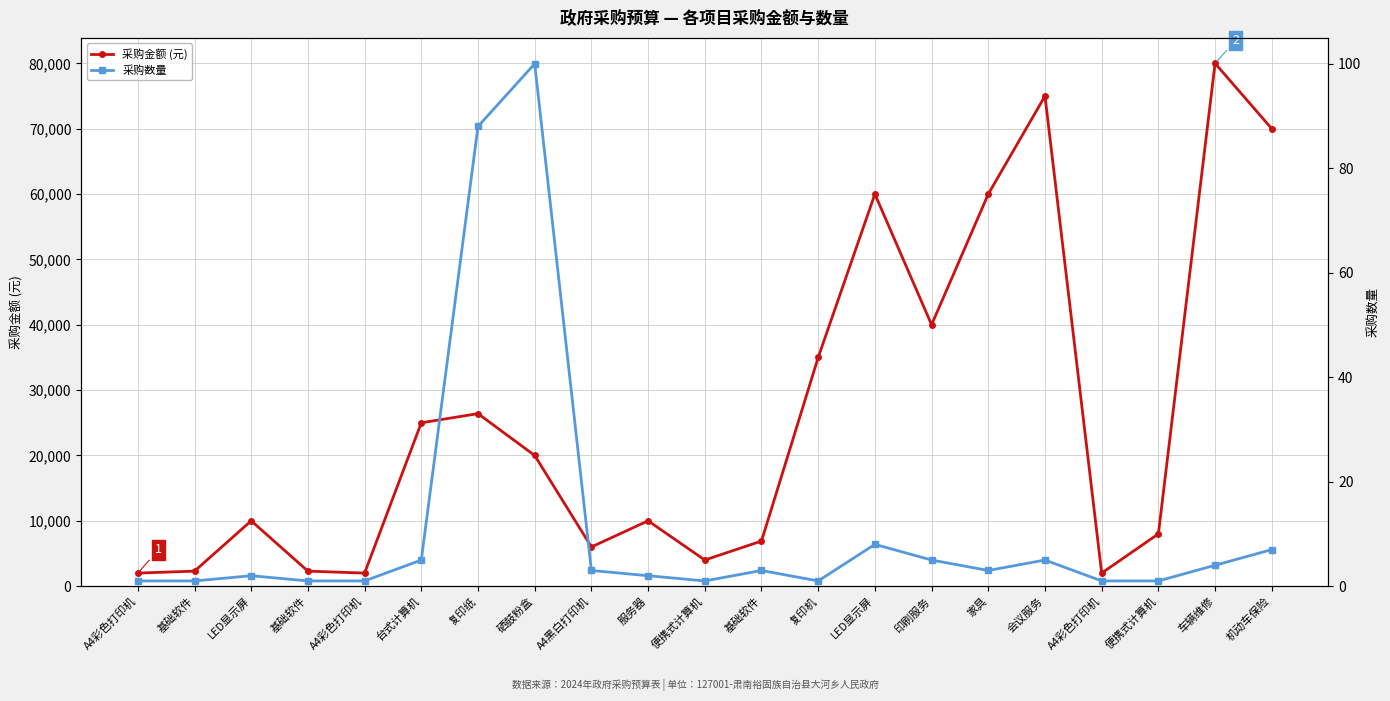

Between 便携式计算机 and LED显示屏, which is larger?

LED显示屏